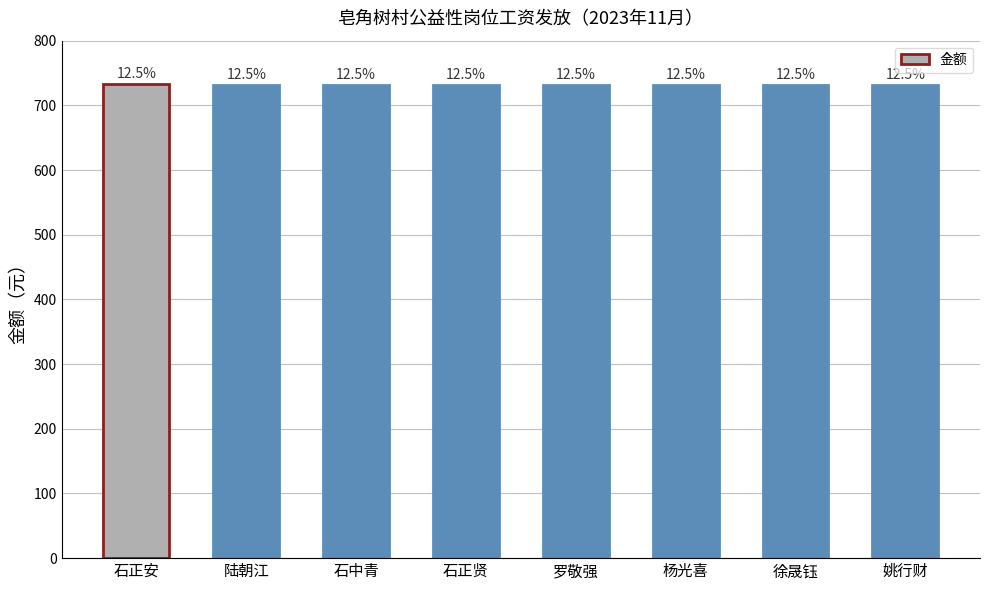

Rank the categories by value from highest to lowest.

石正安, 陆朝江, 石中青, 石正贤, 罗敬强, 杨光喜, 徐晟钰, 姚行财